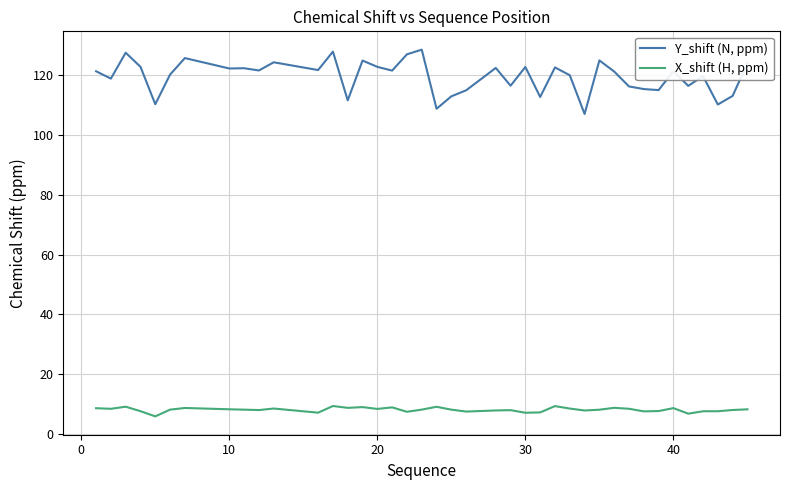

Which series has the widest spread of values?

Y_shift (N, ppm)